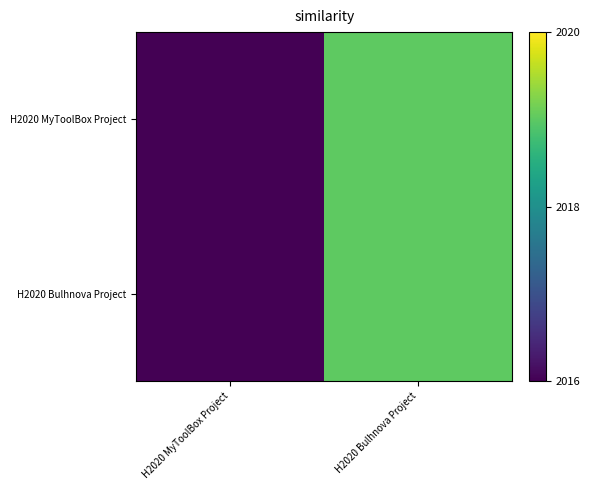

Reading left to right, extract all data points from this chart.

H2020 MyToolBox Project: H2020 MyToolBox Project=2016	H2020 Bulhnova Project=2019
H2020 Bulhnova Project: H2020 MyToolBox Project=2016	H2020 Bulhnova Project=2019